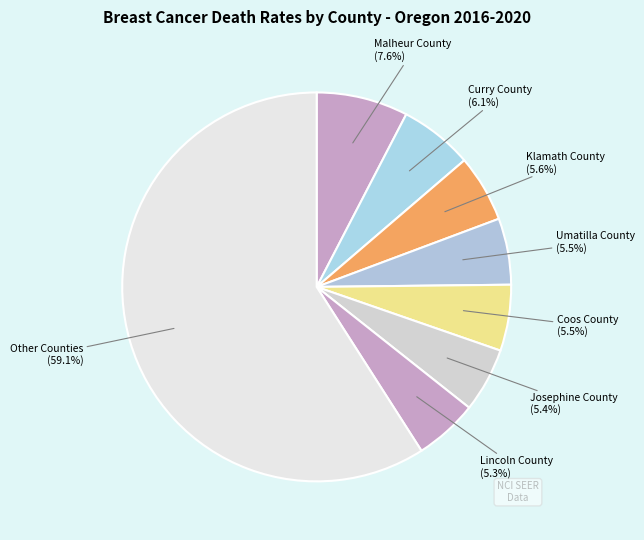

Does any single category account for the majority?

Yes